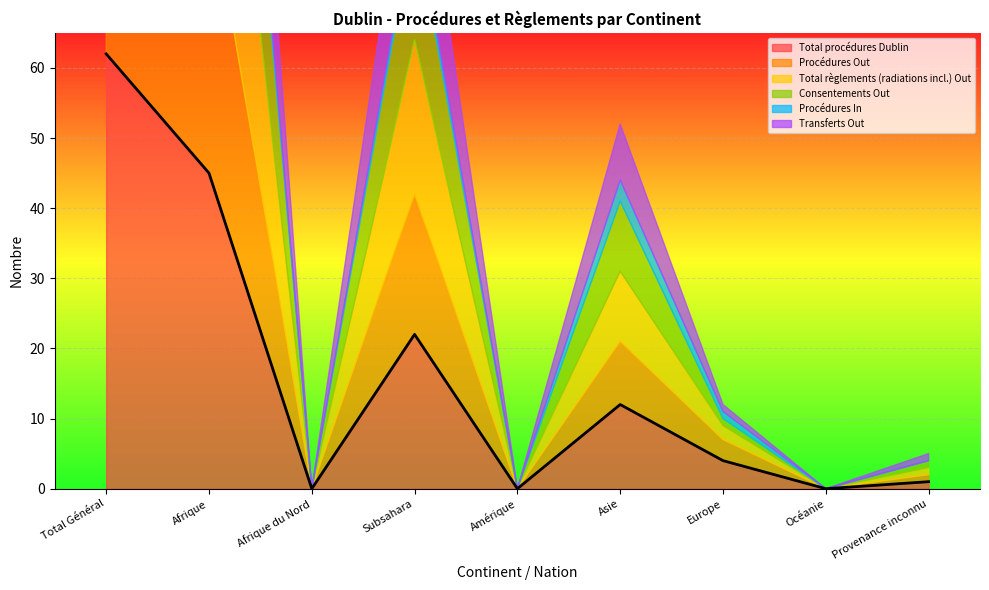

At which label does Procédures In reach its peak?

Total Général